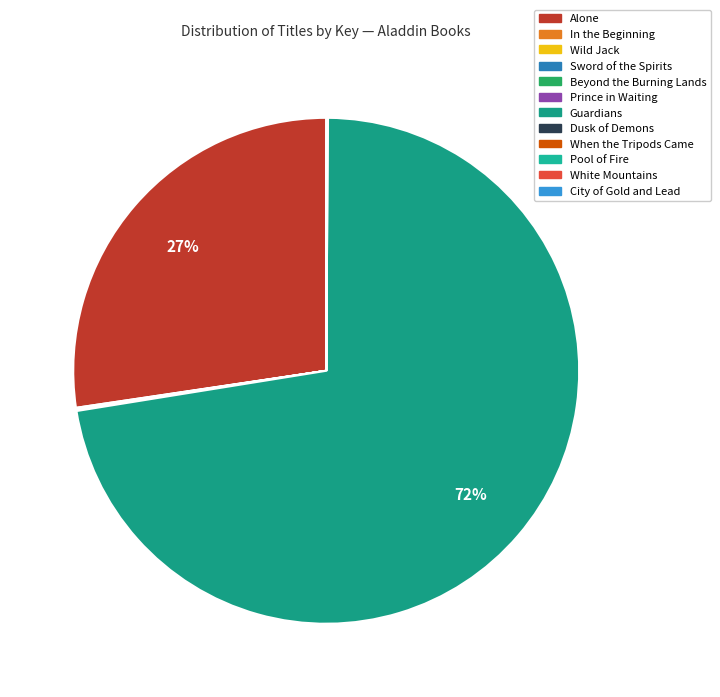

The City of Gold and Lead slice represents 0% of the pie. True or false?

True